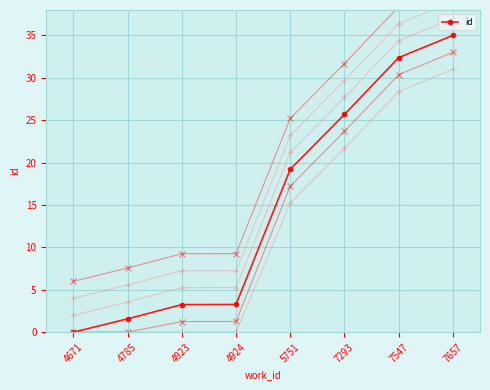

Does the chart have visible grid lines?

Yes